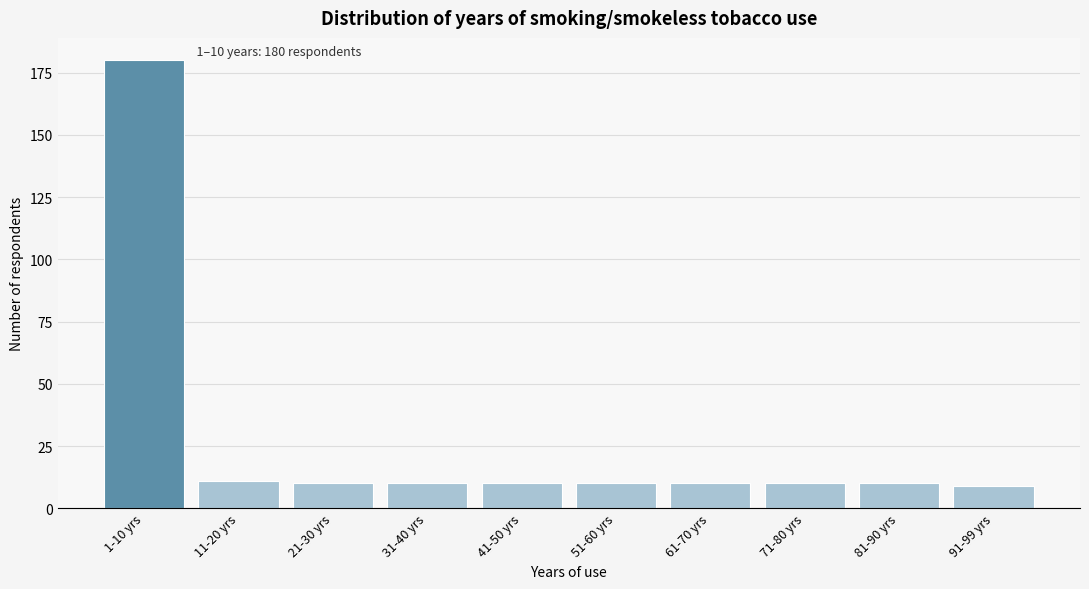

Reading left to right, list all the values displayed in this chart.

1-10 yrs=180	11-20 yrs=11	21-30 yrs=10	31-40 yrs=10	41-50 yrs=10	51-60 yrs=10	61-70 yrs=10	71-80 yrs=10	81-90 yrs=10	91-99 yrs=9